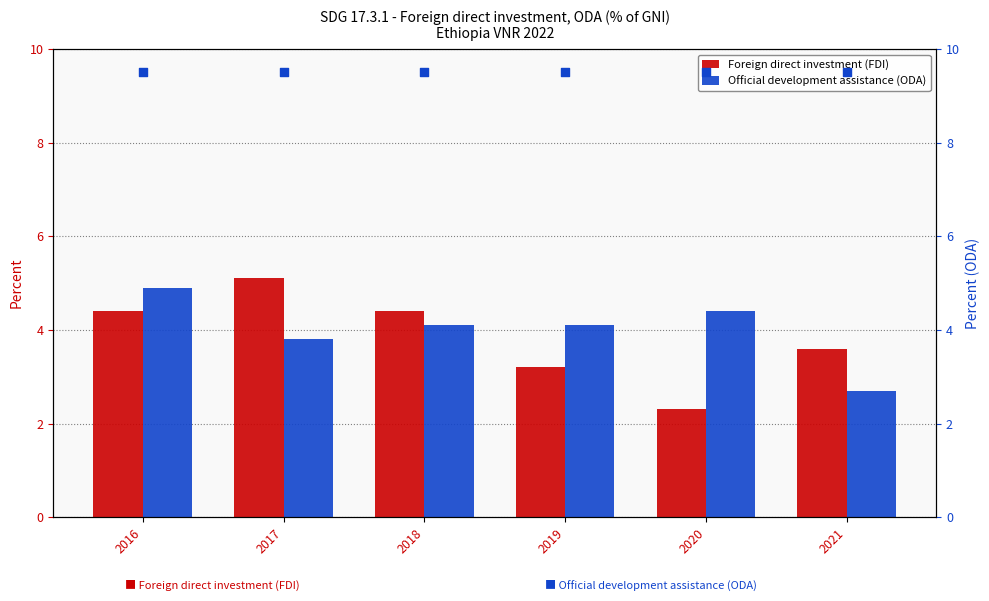

Which series has the largest total across all categories?

ODA marker